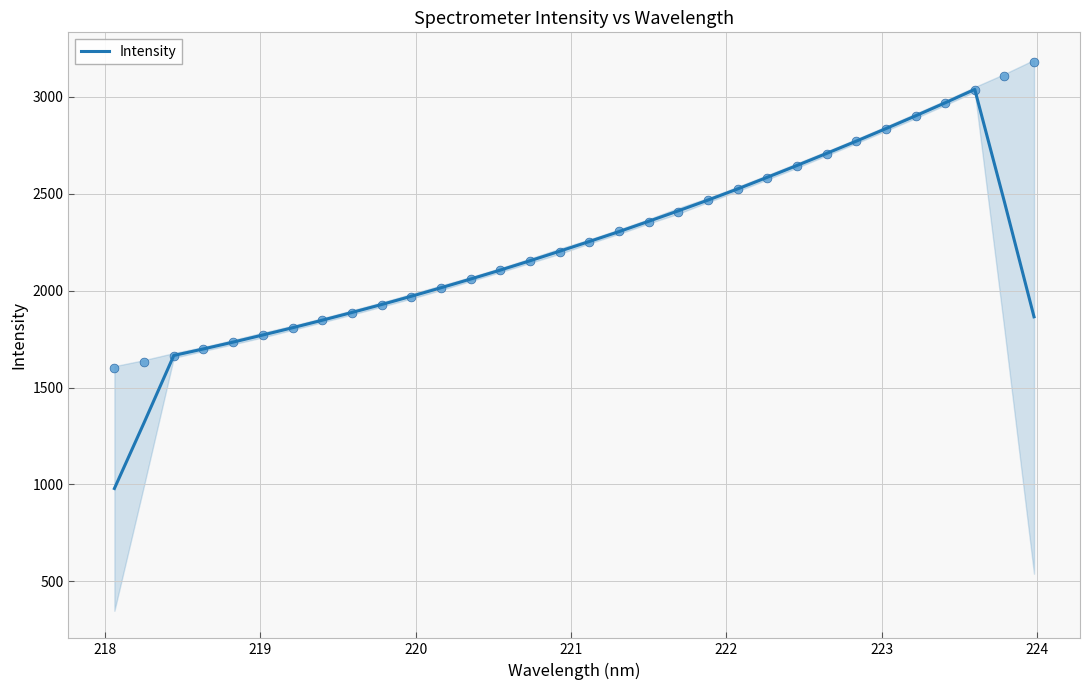

What is the lowest value of the Intensity series?

979.0